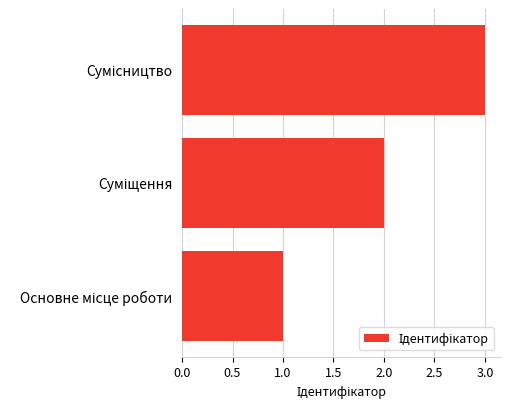

What is the greatest value displayed?

3